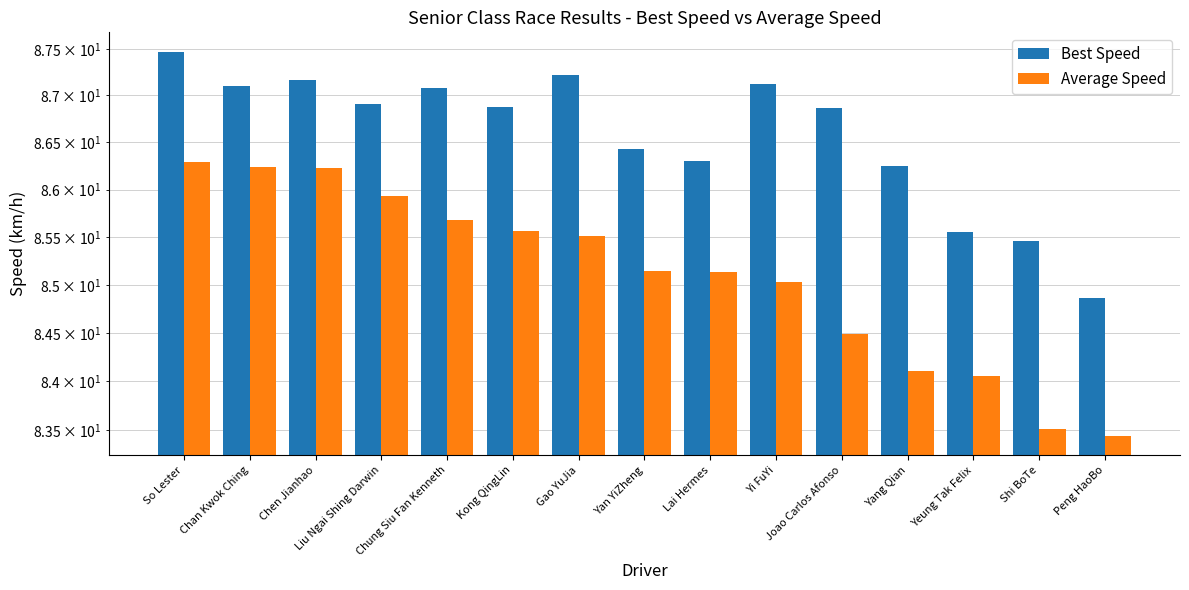

What is the label of the 2nd bar from the right?

Shi BoTe